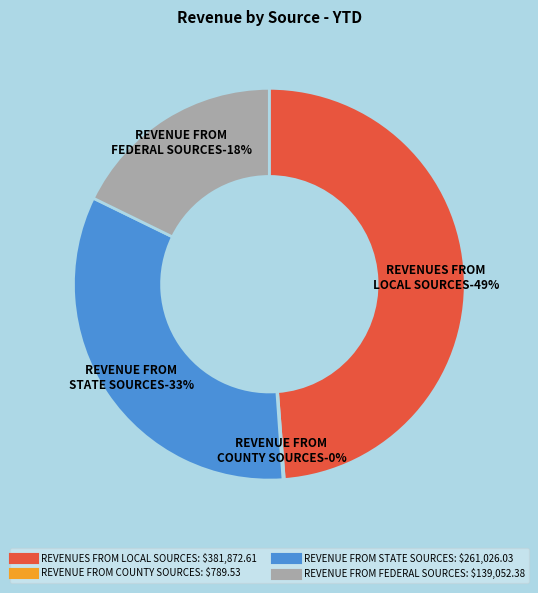

The REVENUE FROM COUNTY SOURCES slice represents 14% of the pie. True or false?

False